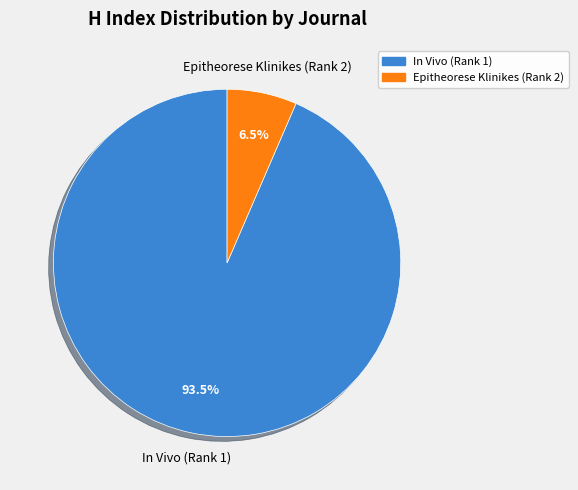

Between In Vivo (Rank 1) and Epitheorese Klinikes (Rank 2), which is larger?

In Vivo (Rank 1)